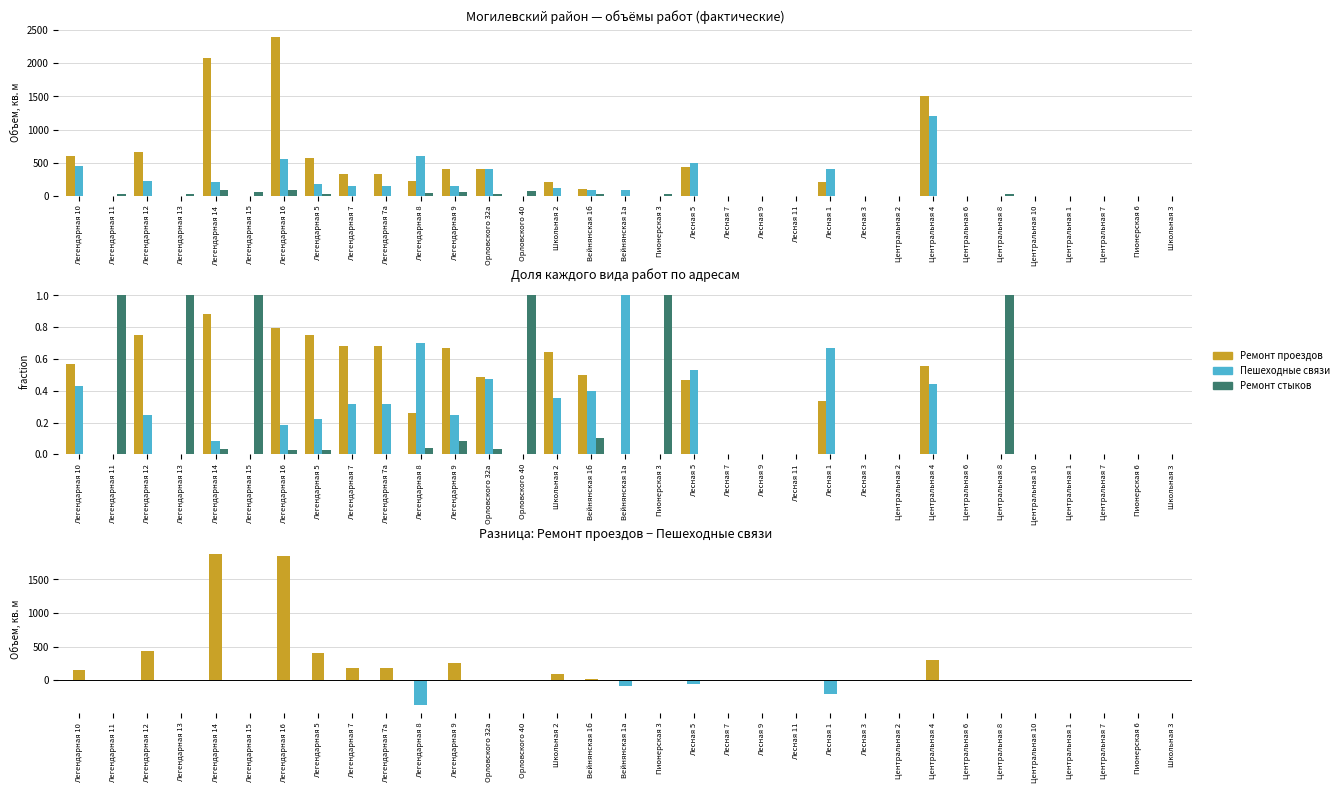

How many groups of bars are there?

33